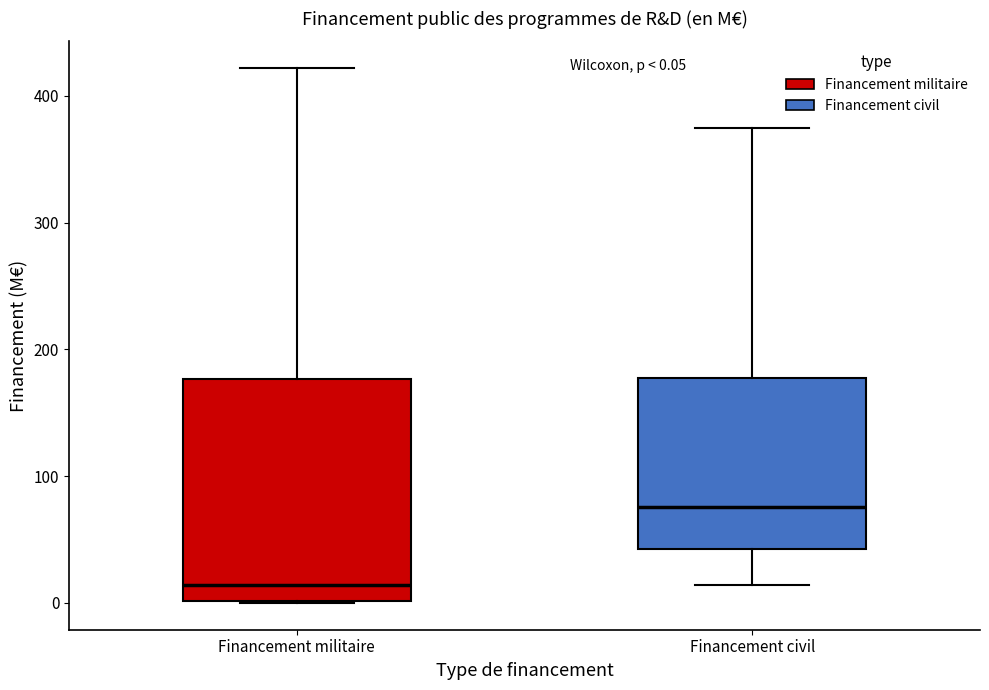

Comparing the boxes themselves (not the whiskers), which one is the tallest?

Financement militaire